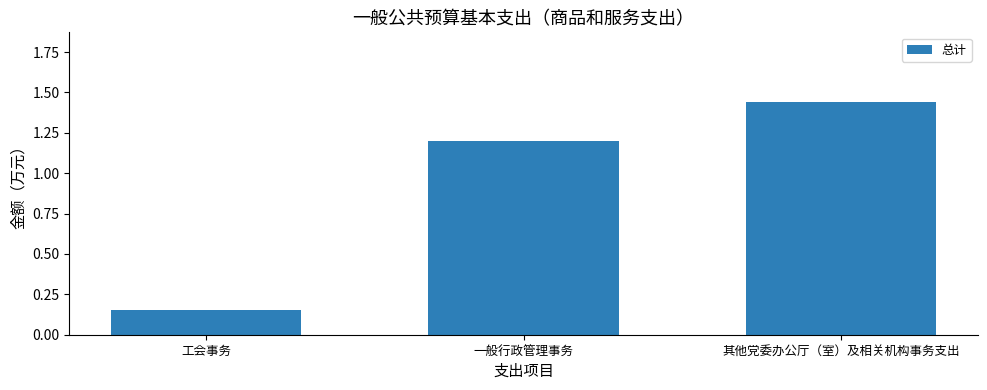

Which category has the highest value across all series?

其他党委办公厅（室）及相关机构事务支出